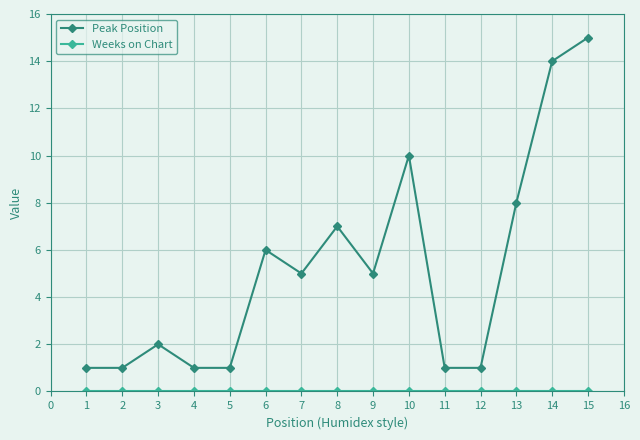

At which category is the sum across all series the highest?

15